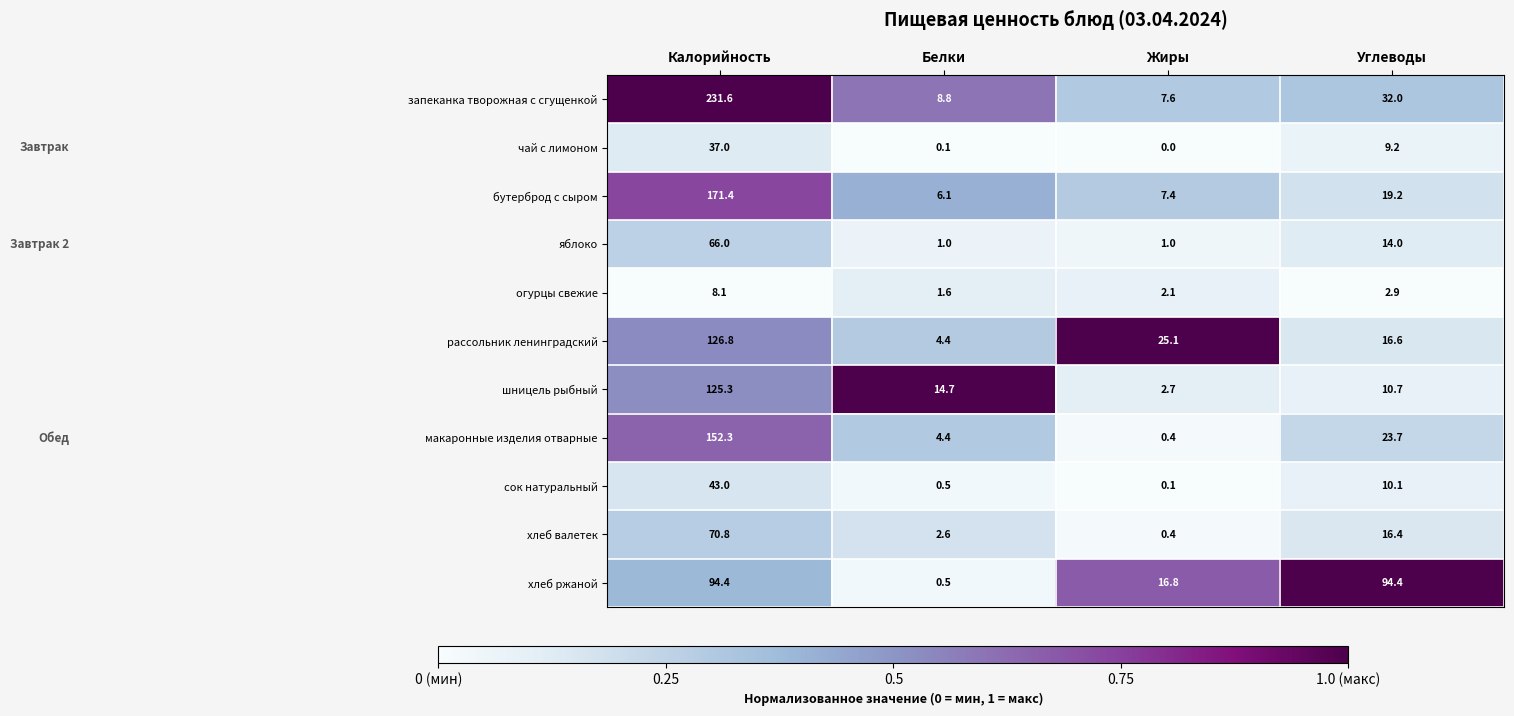

At how many categories does at least one series exceed 0?

4